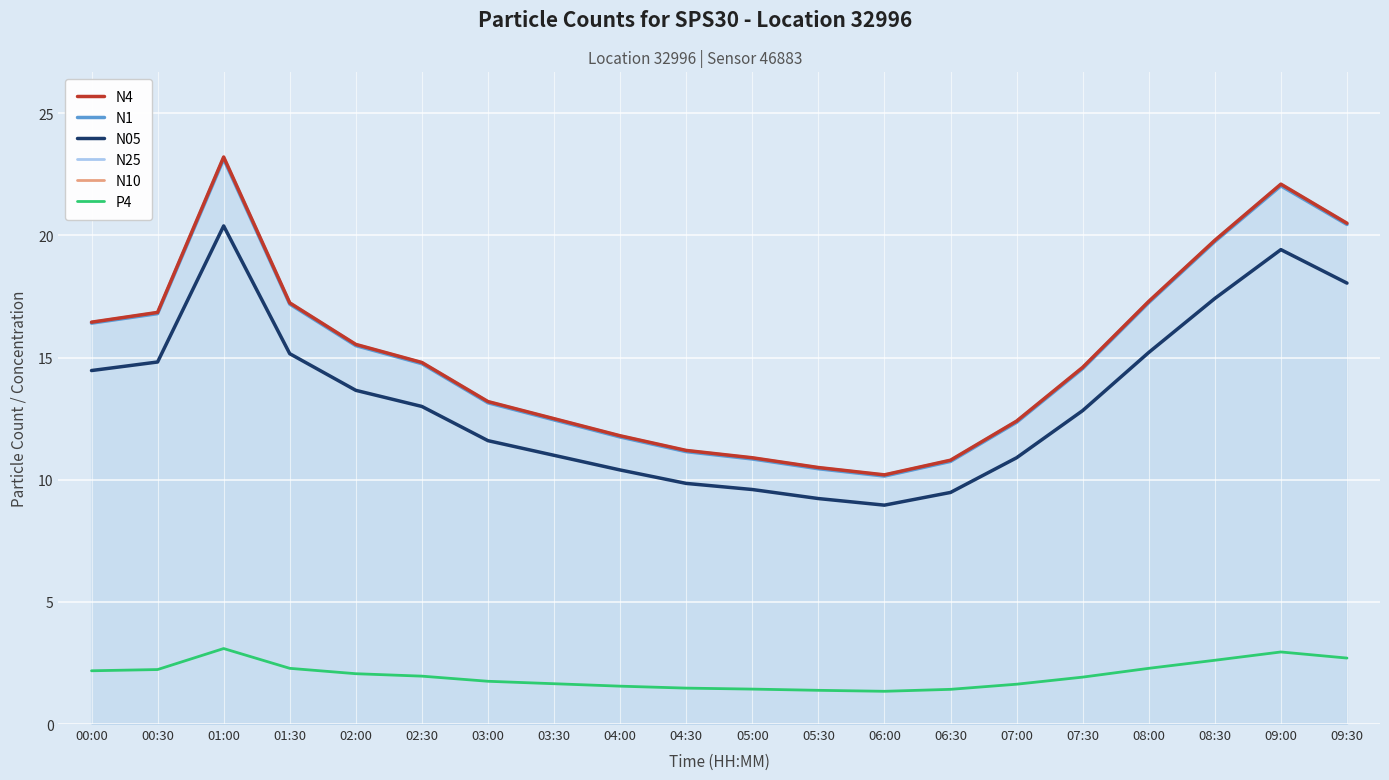

Does the chart have visible grid lines?

Yes